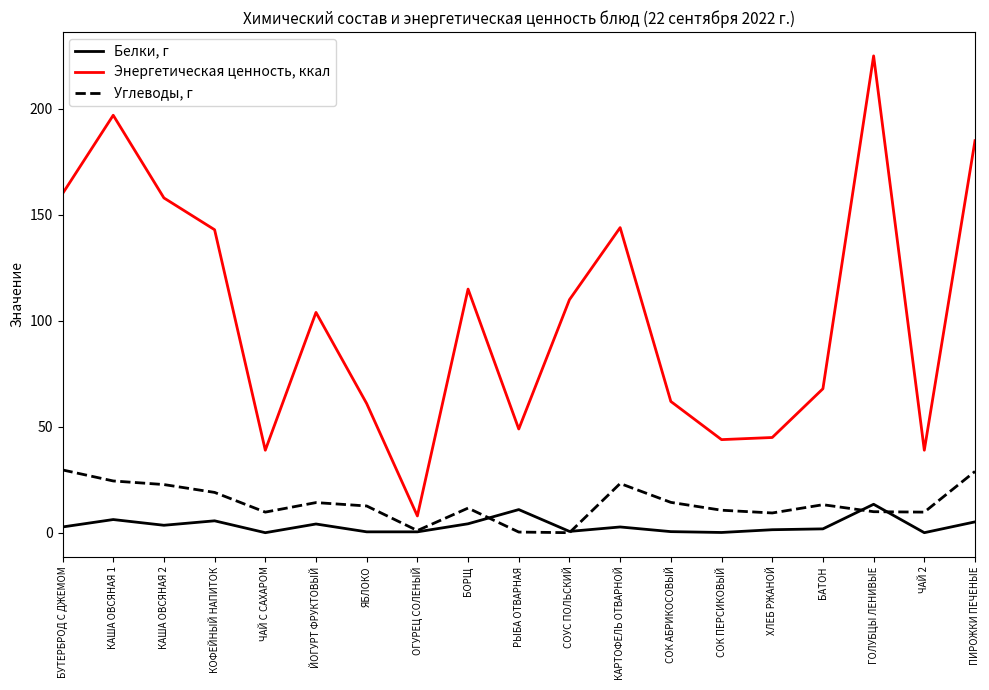

True or false: Энергетическая ценность, ккал and Углеводы, г cross at least once.

False